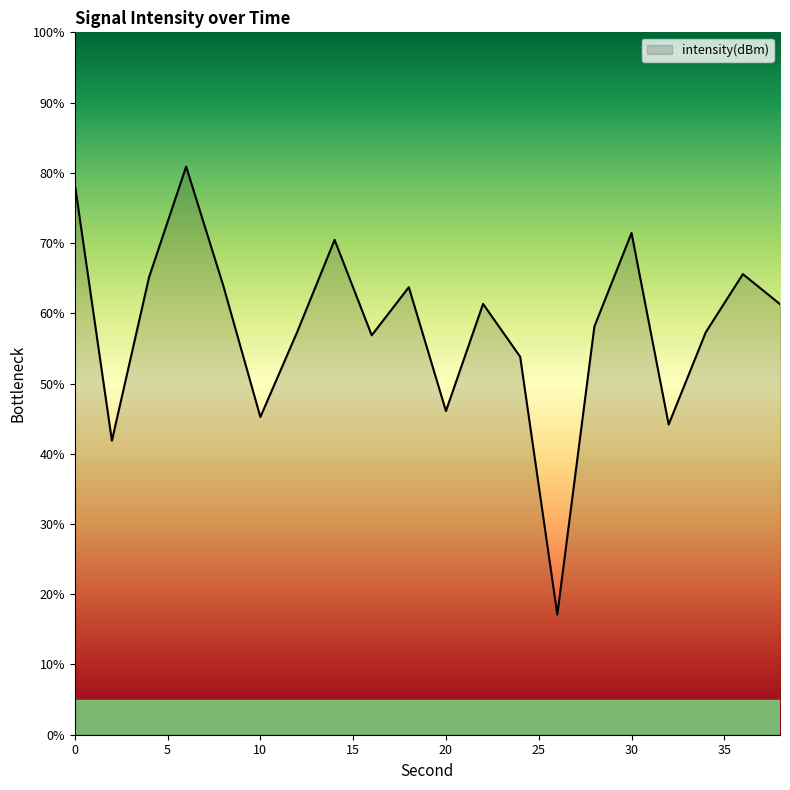

What is the difference between the maximum and minimum values?

63.8